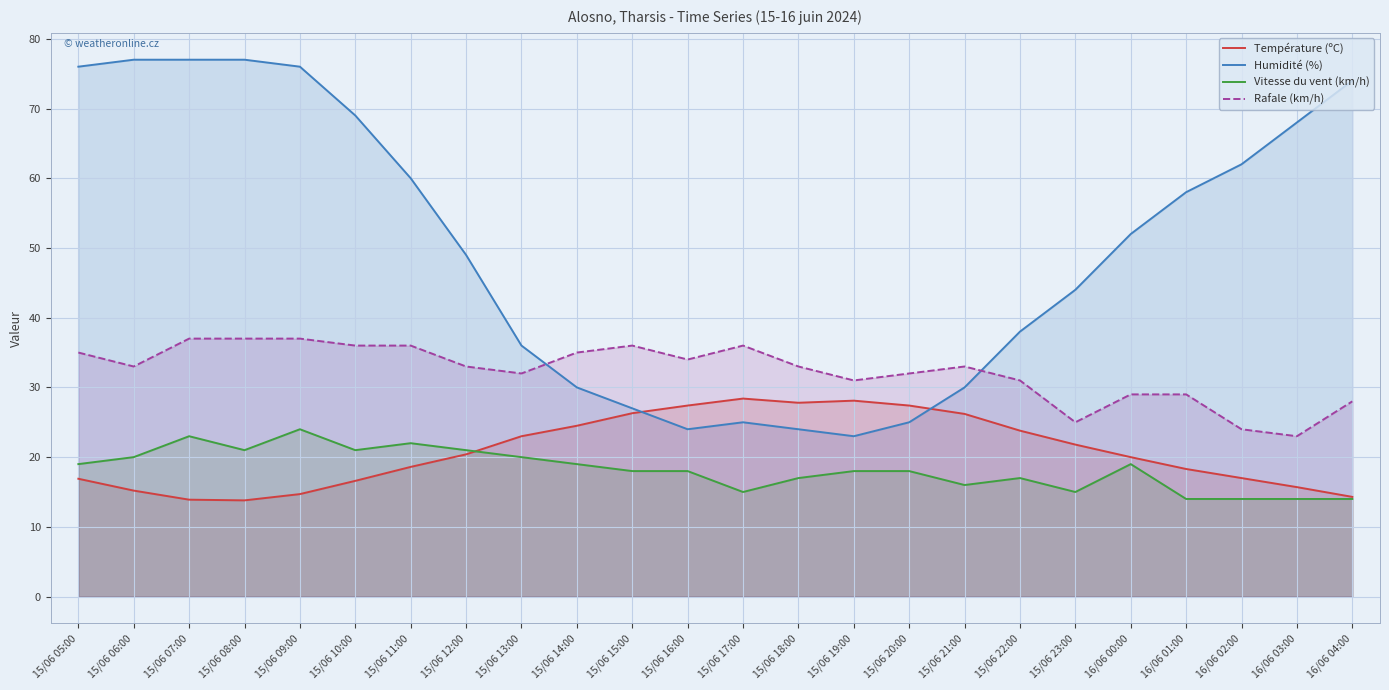

Between 15/06 21:00 and 15/06 16:00, which is larger?

15/06 16:00